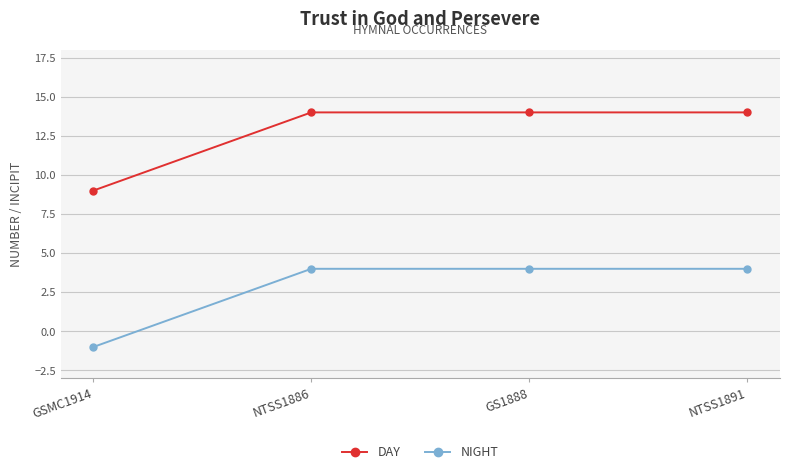

Reading left to right, transcribe all the data shown in this chart.

DAY: GSMC1914=9.0	NTSS1886=14.0	GS1888=14.0	NTSS1891=14.0
NIGHT: GSMC1914=-1.0	NTSS1886=4.0	GS1888=4.0	NTSS1891=4.0